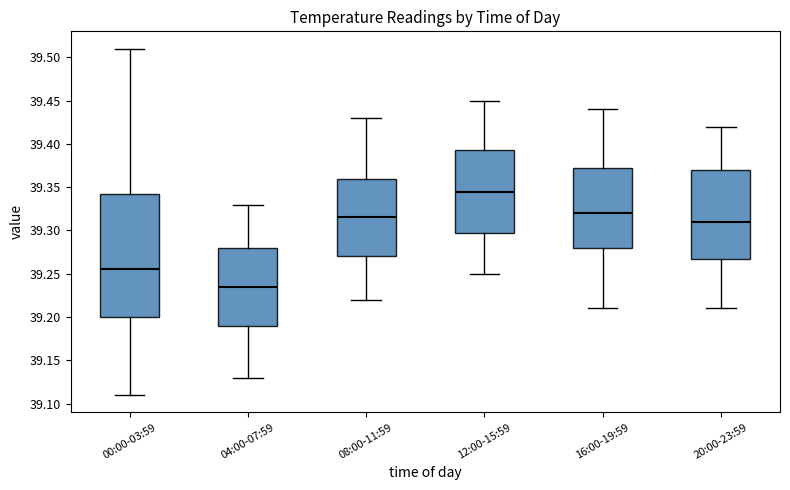

Which box's median line is the highest?

12:00-15:59